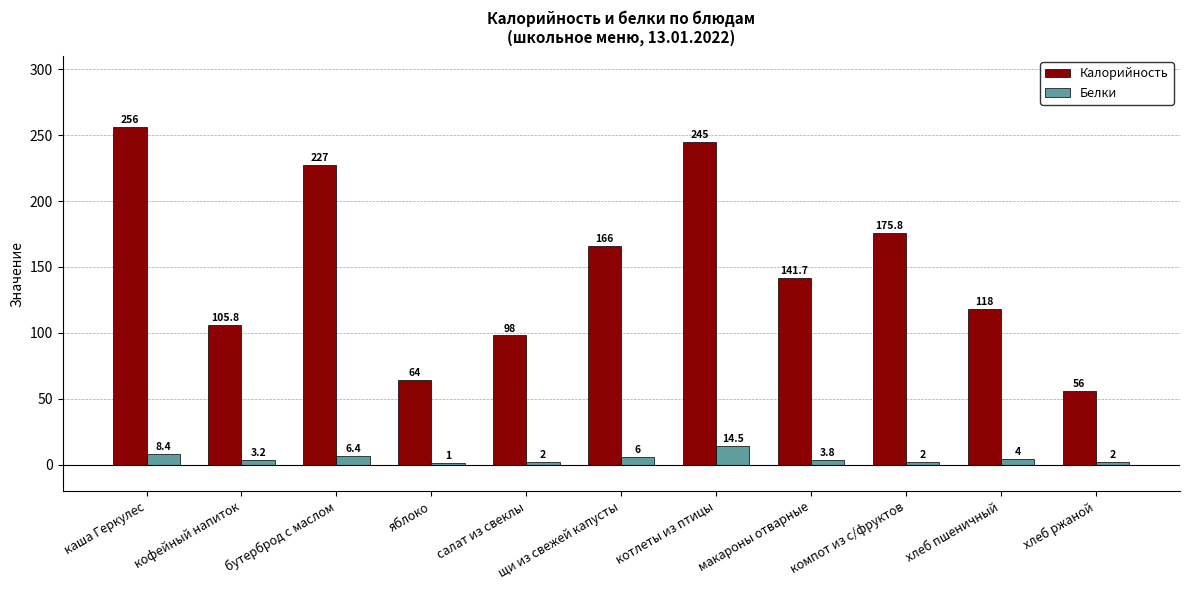

Which series has the widest spread of values?

Калорийность